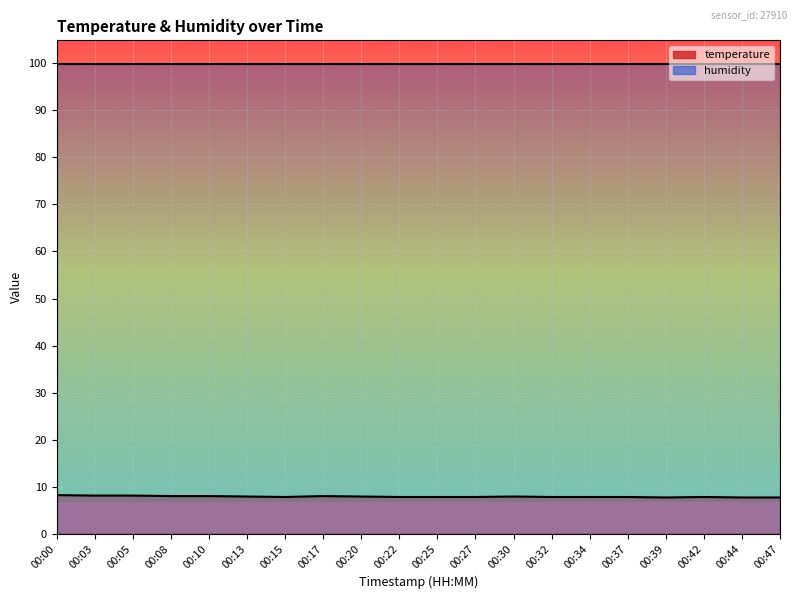

Reading right to left, what are all the values shown in this chart?

7.7	7.7	7.8	7.7	7.8	7.8	7.8	7.9	7.8	7.8	7.8	7.9	8.0	7.8	7.9	8.0	8.0	8.1	8.1	8.2